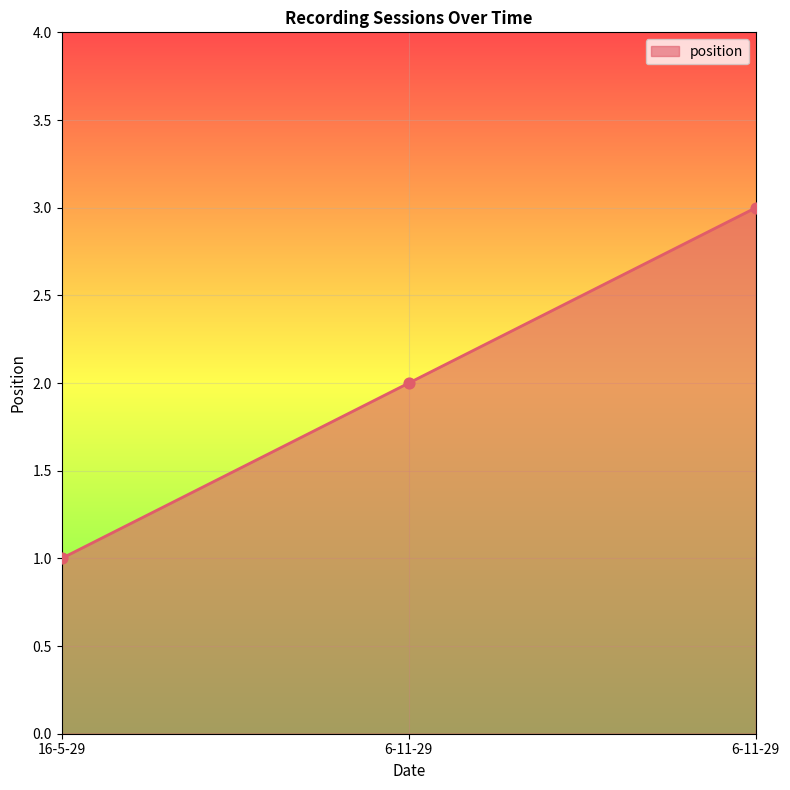

Approximately how many times larger is the value at 6-11-29 compared to 6-11-29?

1.5